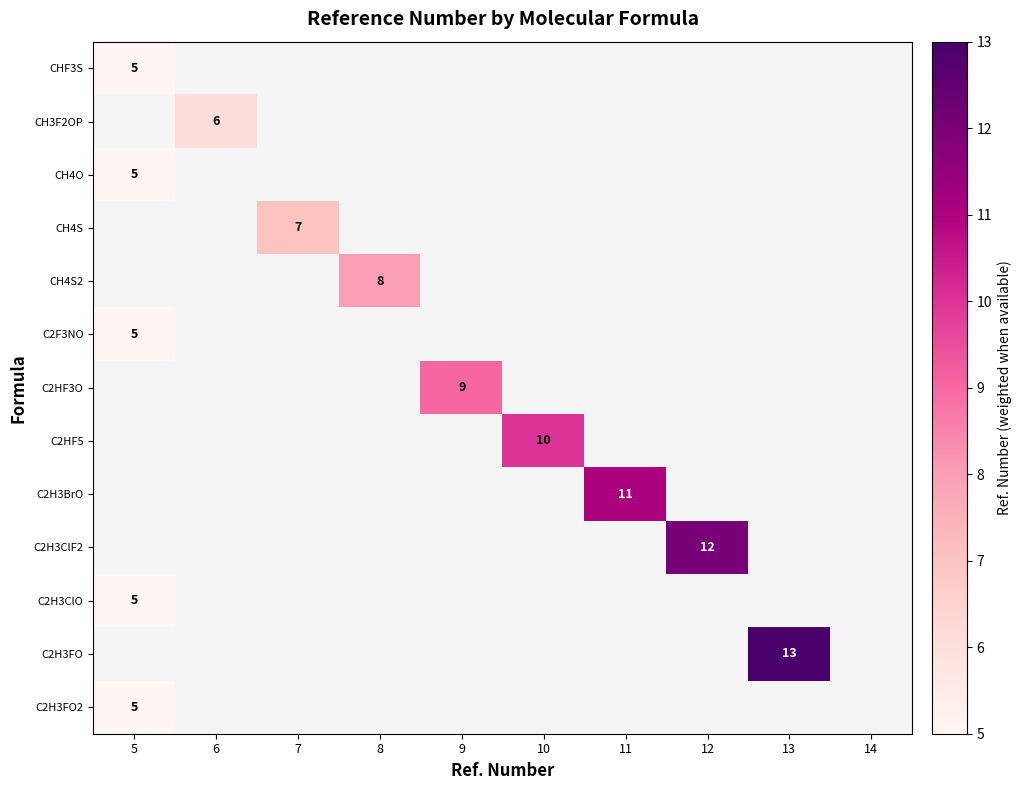

The value of CH4O at 5 is 5. True or false?

True